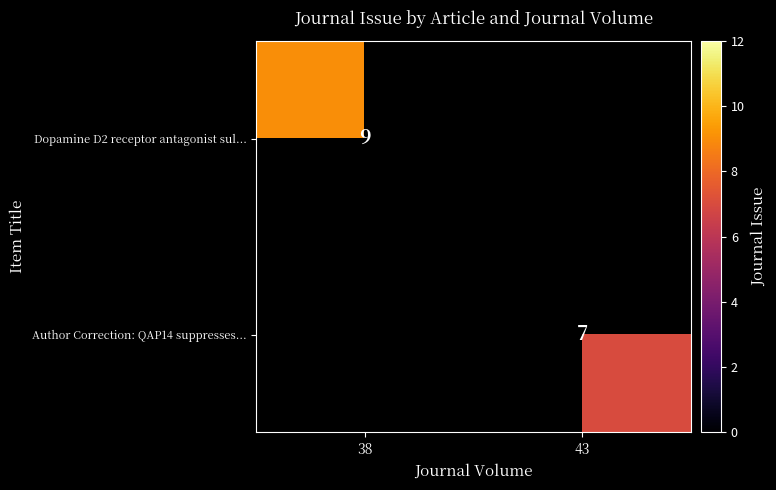

The Dopamine D2 receptor antagonist sul... series shows 13 at 38. True or false?

False